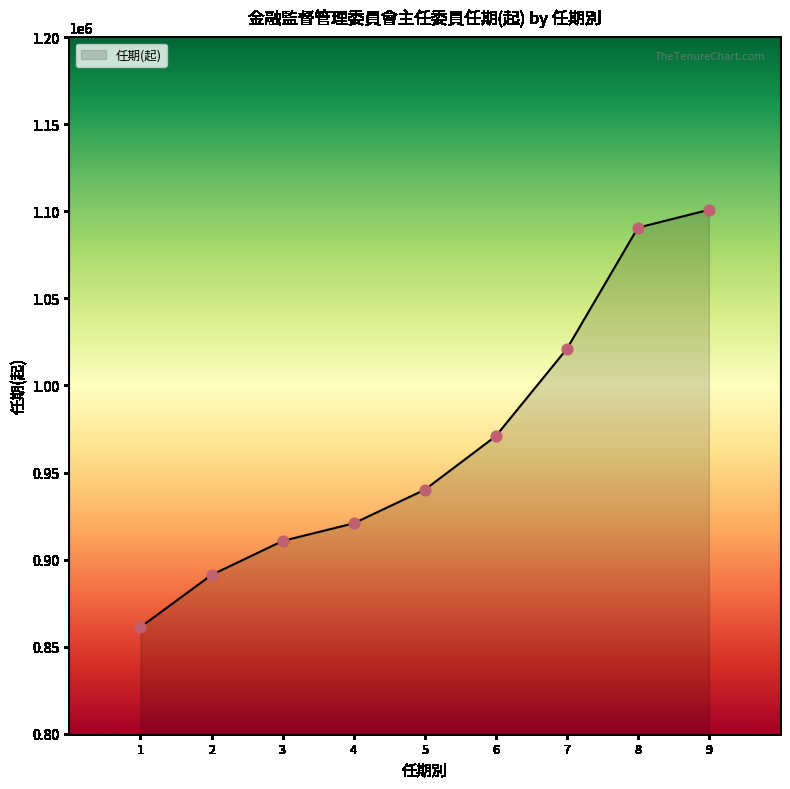

Between 5 and 9, which is larger?

9